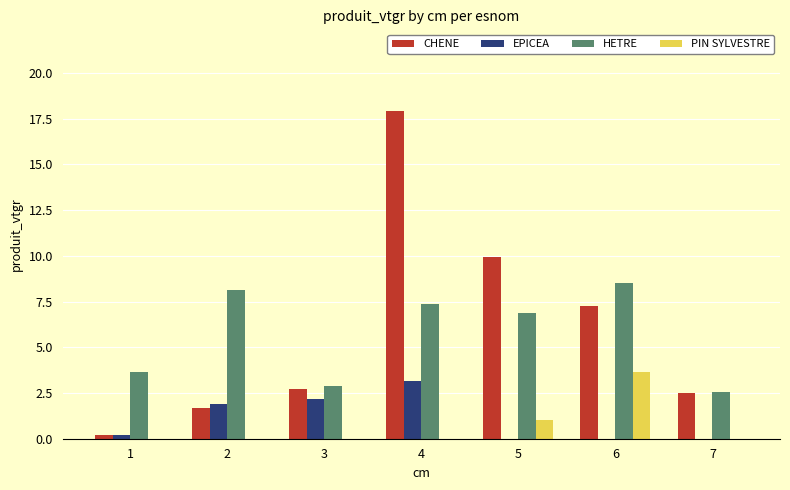

The value of EPICEA at 7 is 0.0. True or false?

True